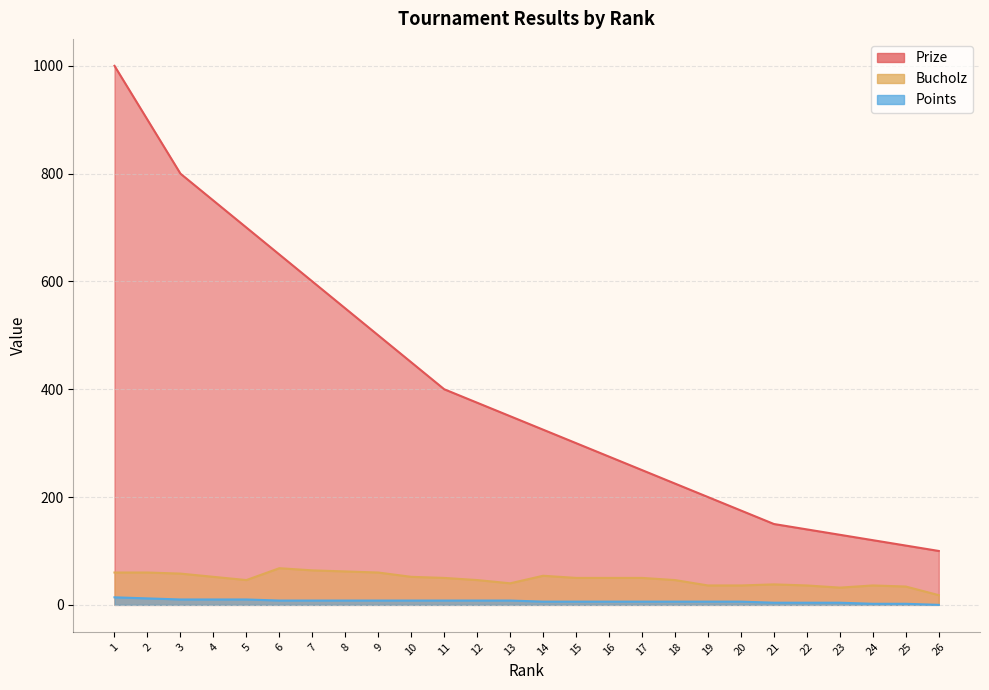

How many data points in Points are less than 8?

13